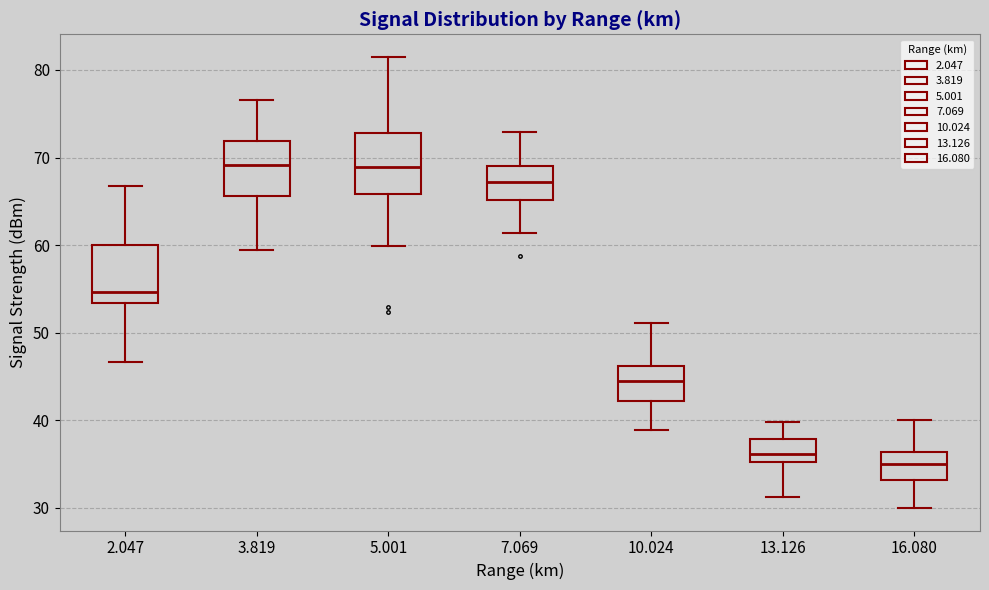

Which box's median line is the lowest?

16.080